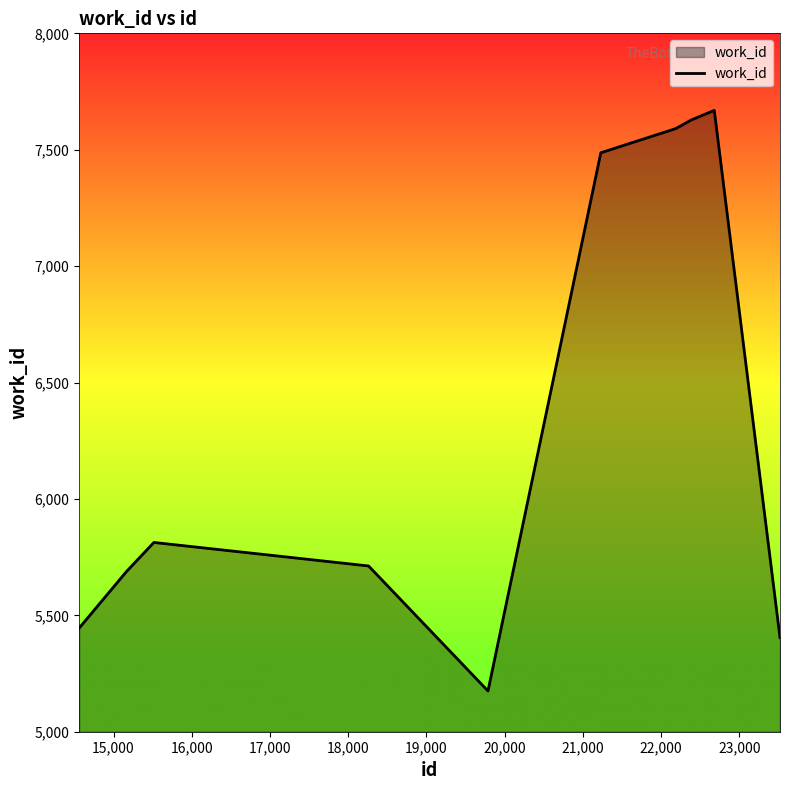

What is the maximum value shown in the chart?

7669